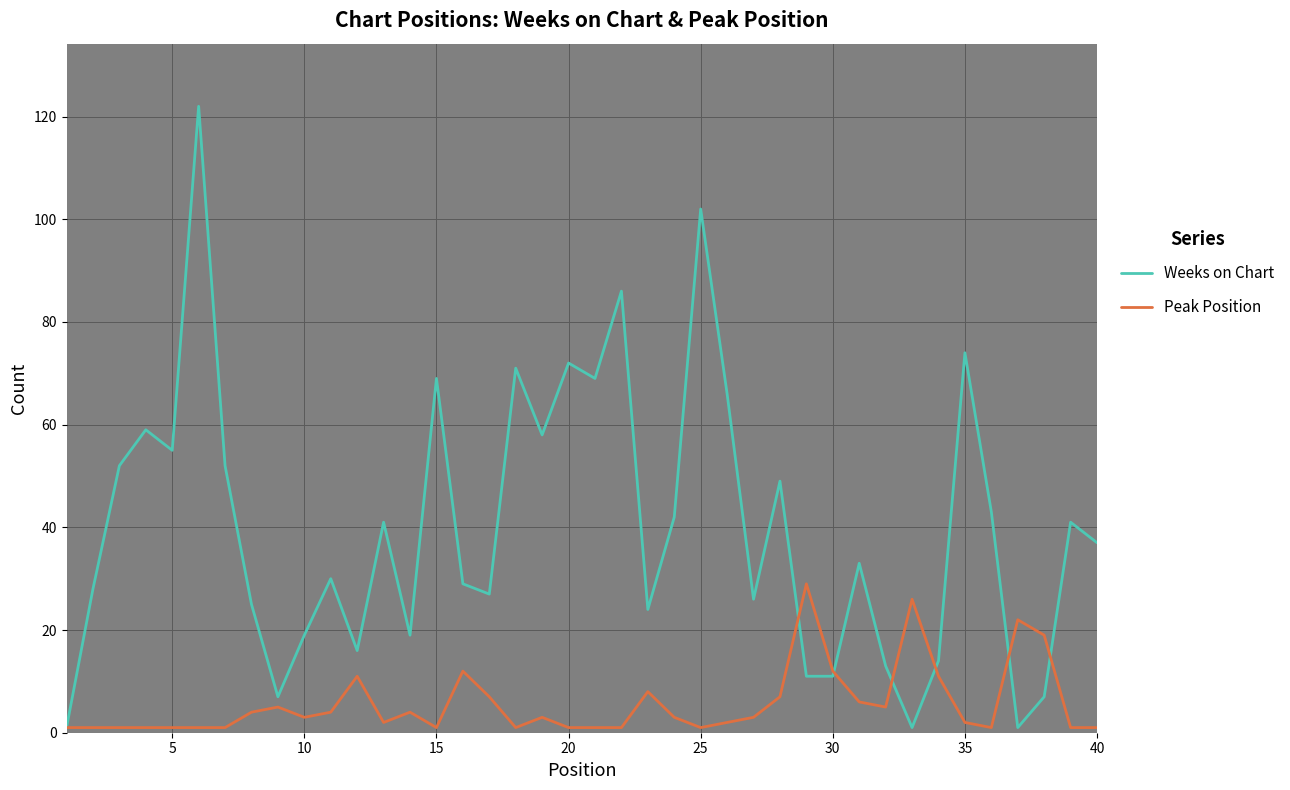

What is the difference between the second highest and second lowest values in the Weeks on Chart series?

101